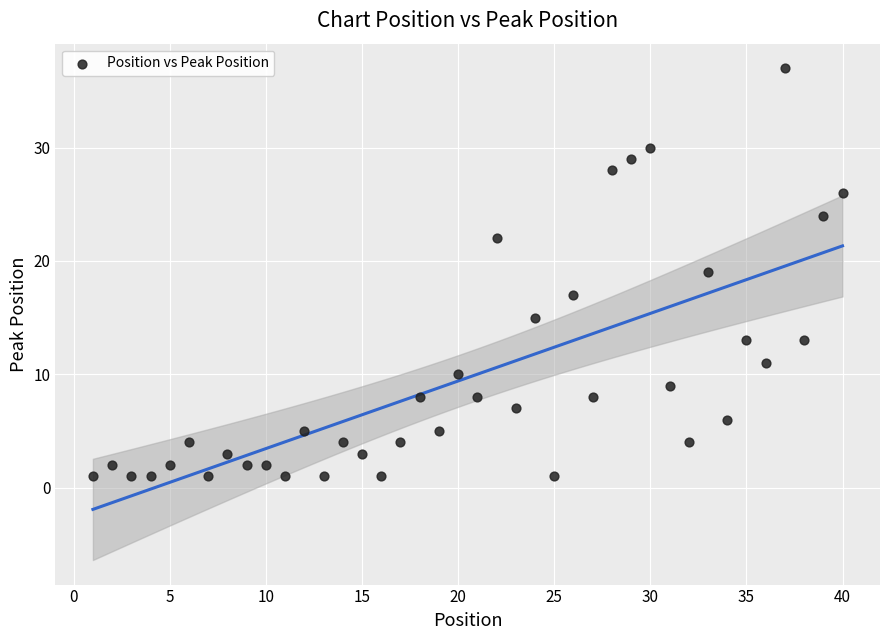

What is the range of Y values (max minus min)?

36